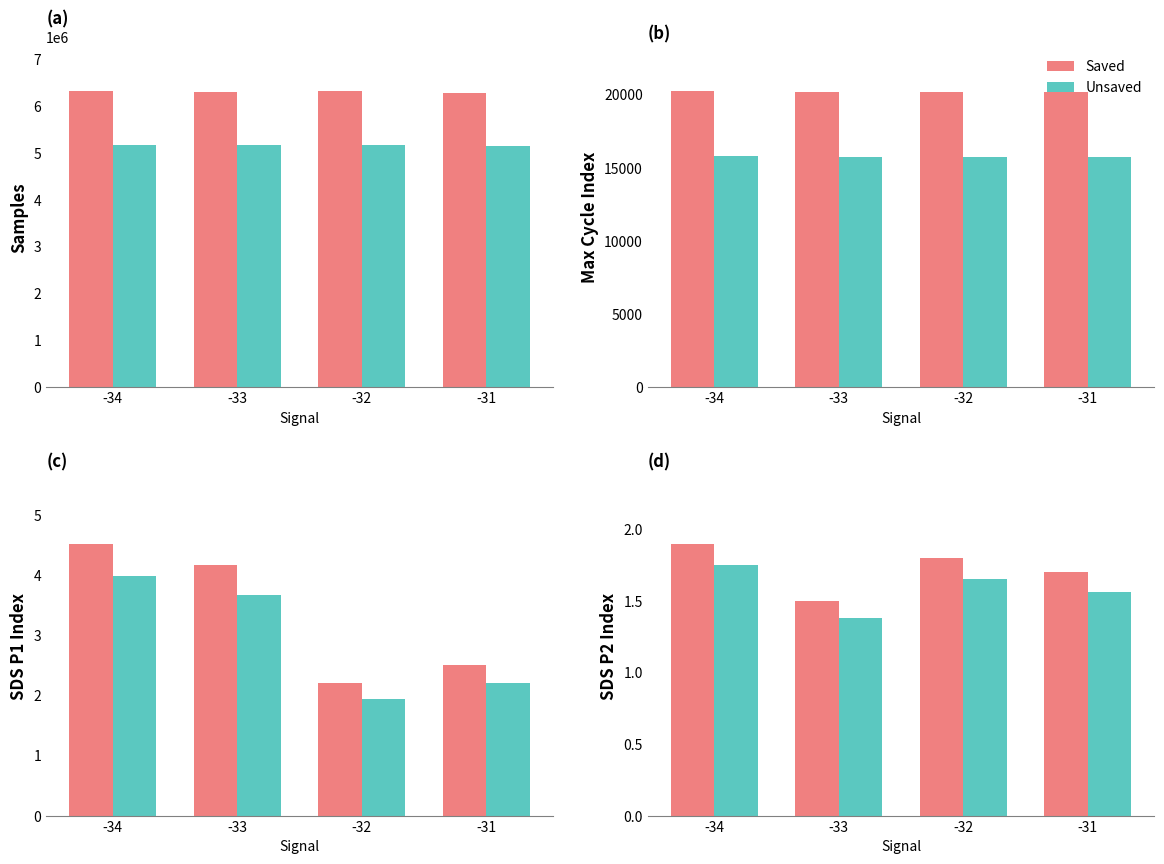

Reading left to right, extract all data points from this chart.

Saved: 1.9	1.5	1.8	1.7
Unsaved: 1.7	1.4	1.7	1.6